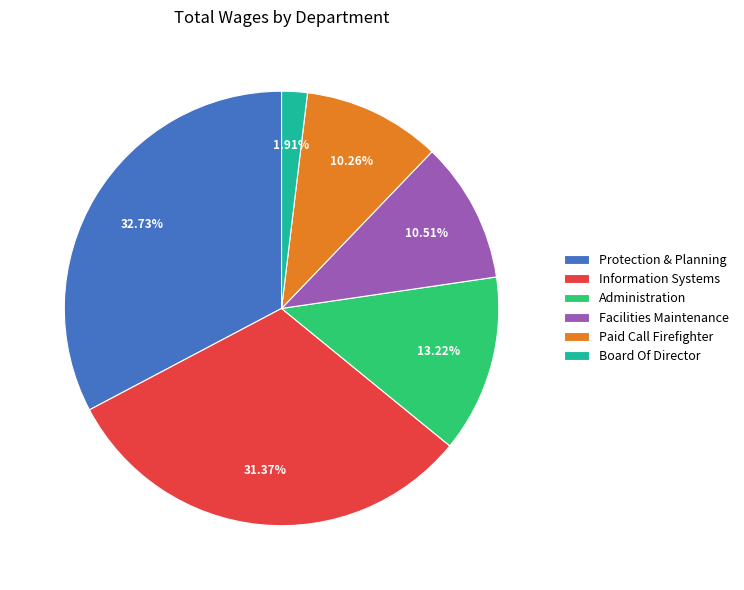

True or false: Facilities Maintenance accounts for 11% of the total.

True